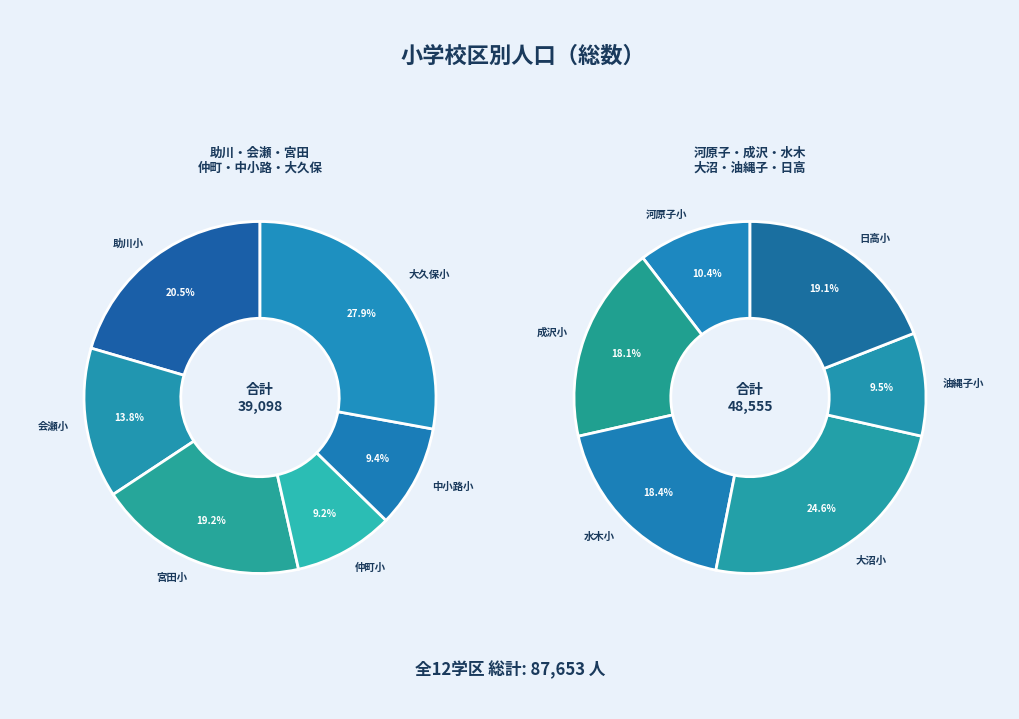

True or false: 水木小 accounts for 3% of the total.

False